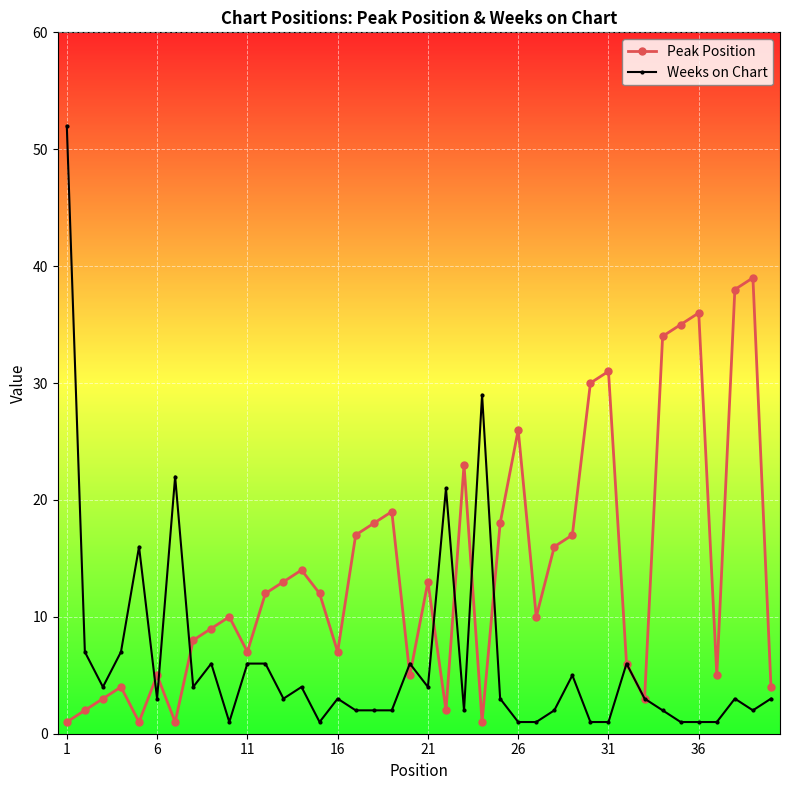

Which series ends up on top after the final intersection of Weeks on Chart and Peak Position?

Peak Position